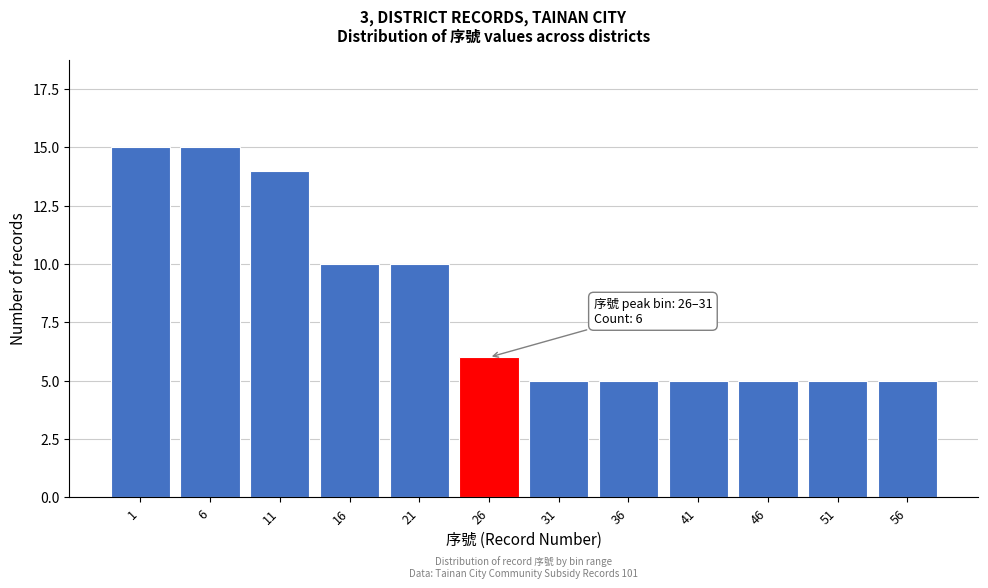

Reading left to right, extract all data points from this chart.

15	15	14	10	10	6	5	5	5	5	5	5